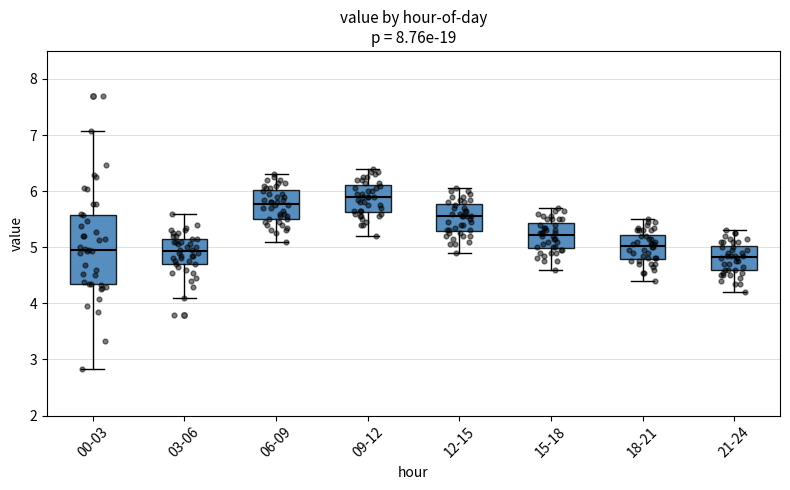

Reading left to right, read every box against the y-axis: the position of its median line, the range the box covers, and the ends of its whiskers. The values are not printed on the chart, so give them approximately, as read against the axis.

00-03: median 5.0, box 4.4 to 5.6, whiskers 2.8 to 7.1
03-06: median 4.9, box 4.7 to 5.2, whiskers 4.1 to 5.6
06-09: median 5.8, box 5.5 to 6.0, whiskers 5.1 to 6.3
09-12: median 5.9, box 5.6 to 6.1, whiskers 5.2 to 6.4
12-15: median 5.6, box 5.3 to 5.8, whiskers 4.9 to 6.1
15-18: median 5.2, box 5.0 to 5.4, whiskers 4.6 to 5.7
18-21: median 5.0, box 4.8 to 5.2, whiskers 4.4 to 5.5
21-24: median 4.8, box 4.6 to 5.0, whiskers 4.2 to 5.3